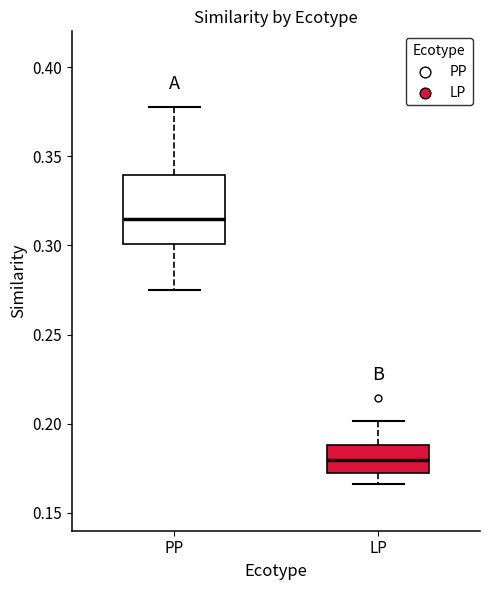

Reading left to right, transcribe this box plot: for each box, give where its median line is, the range the box spans, and where its two whiskers end, as read against the y-axis. The values are not printed on the chart, so give them approximately, as read against the axis.

PP: median 0.315, box 0.300 to 0.340, whiskers 0.275 to 0.375
LP: median 0.180, box 0.170 to 0.190, whiskers 0.165 to 0.200